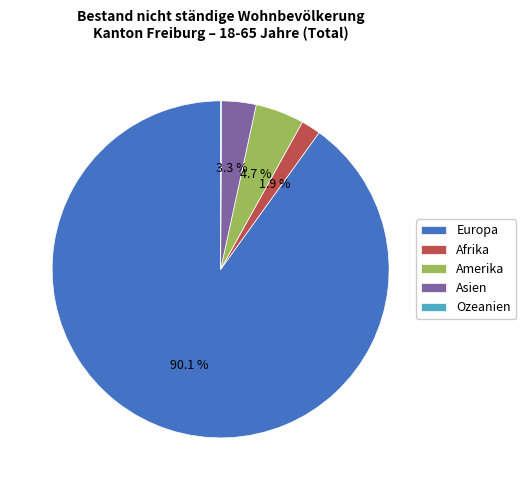

To the nearest percent, what is the average slice percentage?

20%